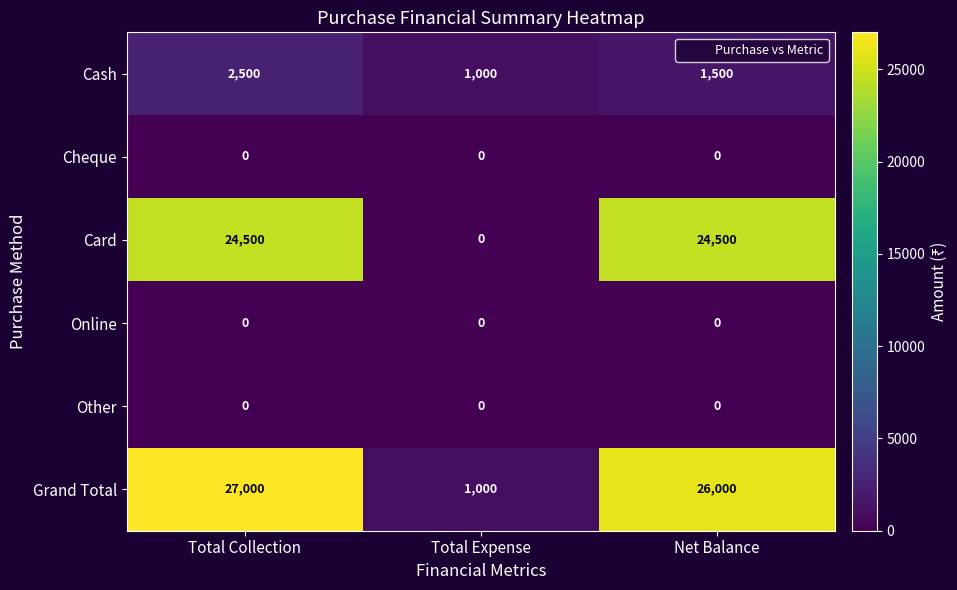

What is the approximate value of Card at Net Balance, to the nearest 10?

24500